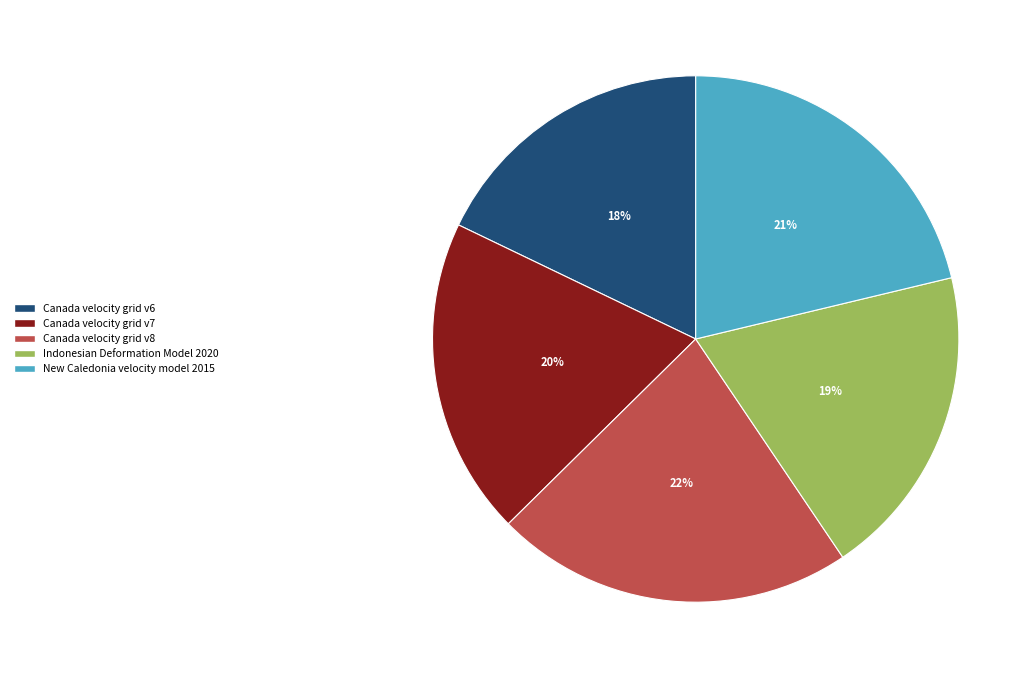

To the nearest percent, what is the average slice percentage?

20%